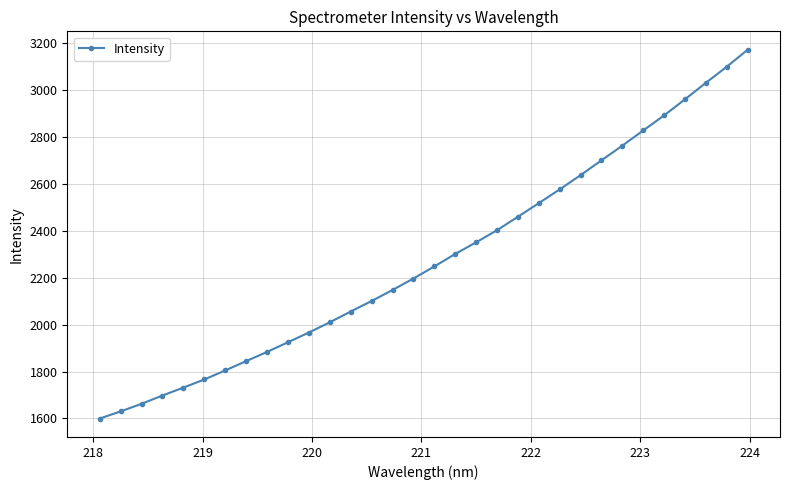

How many data points are less than 2247?

16